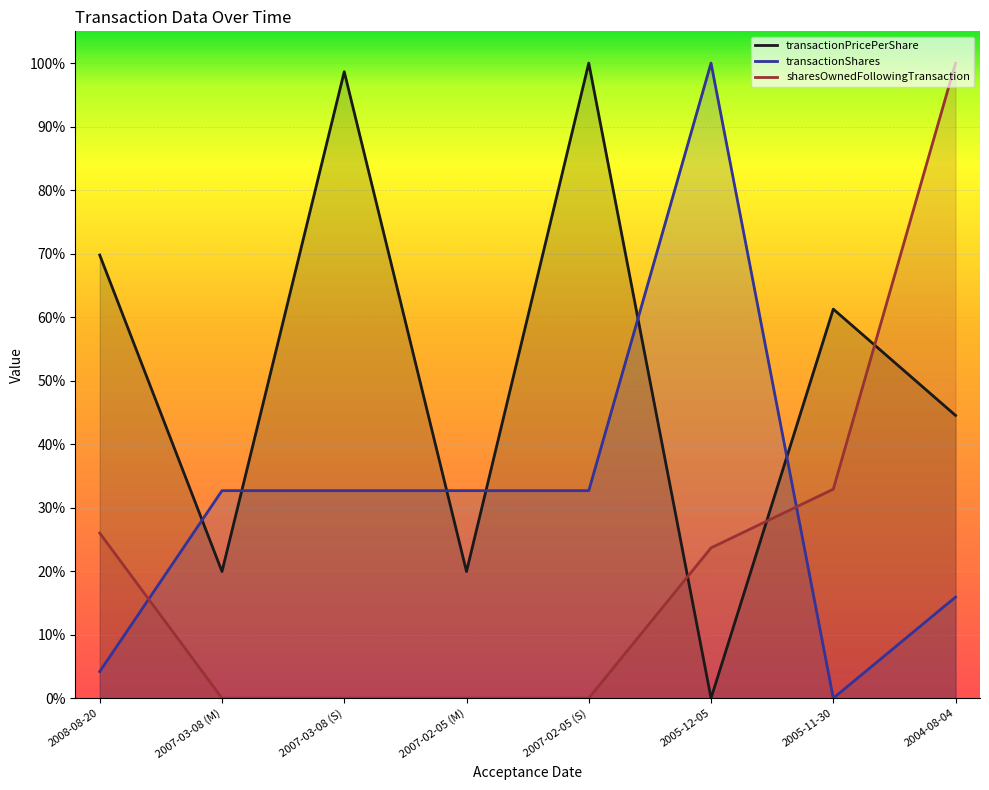

Between which two adjacent categories do transactionPricePerShare and sharesOwnedFollowingTransaction first intersect?

2007-02-05 (S) and 2005-12-05